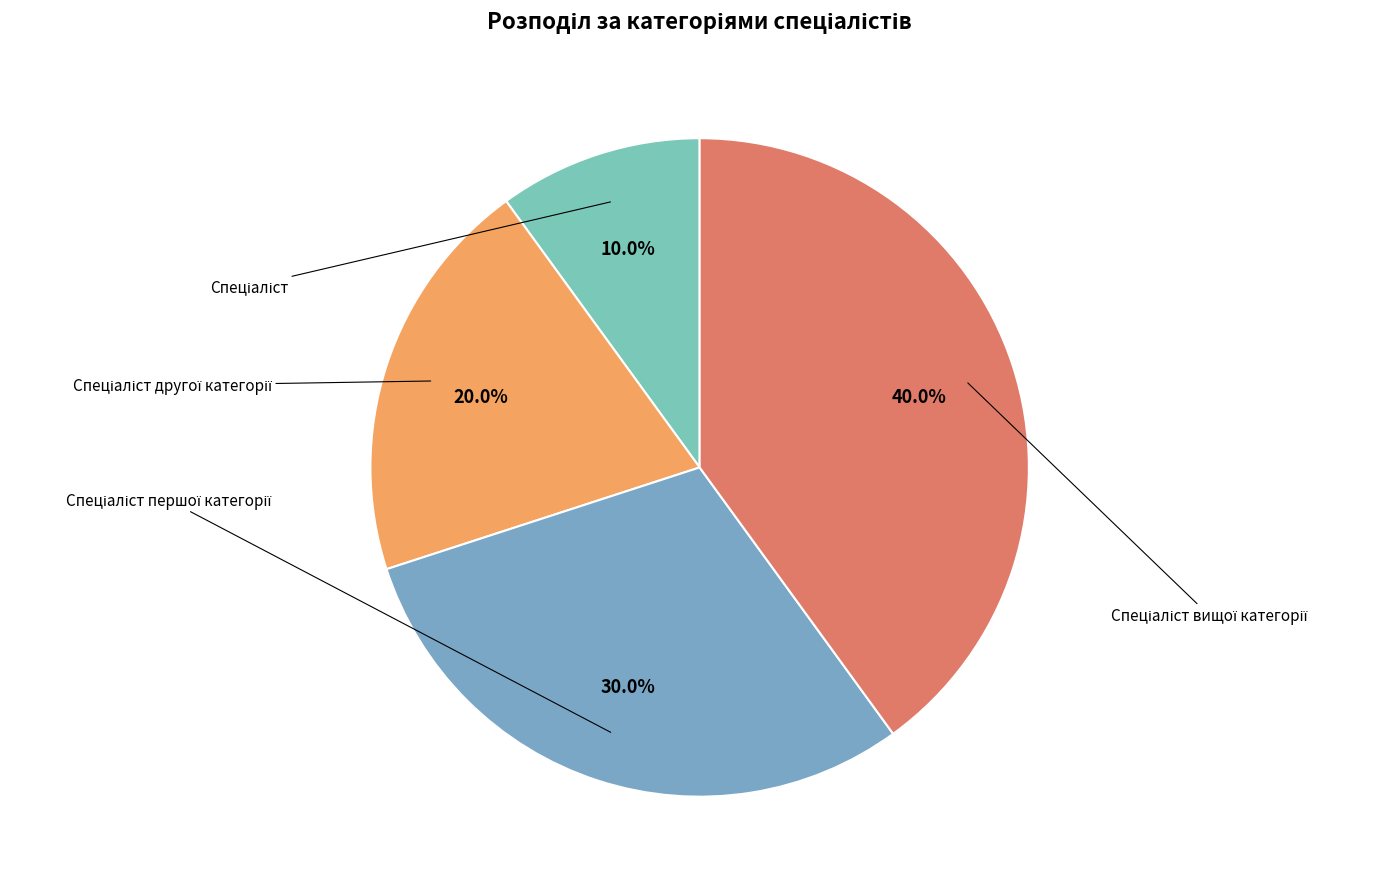

To the nearest percent, what is the average slice percentage?

25%